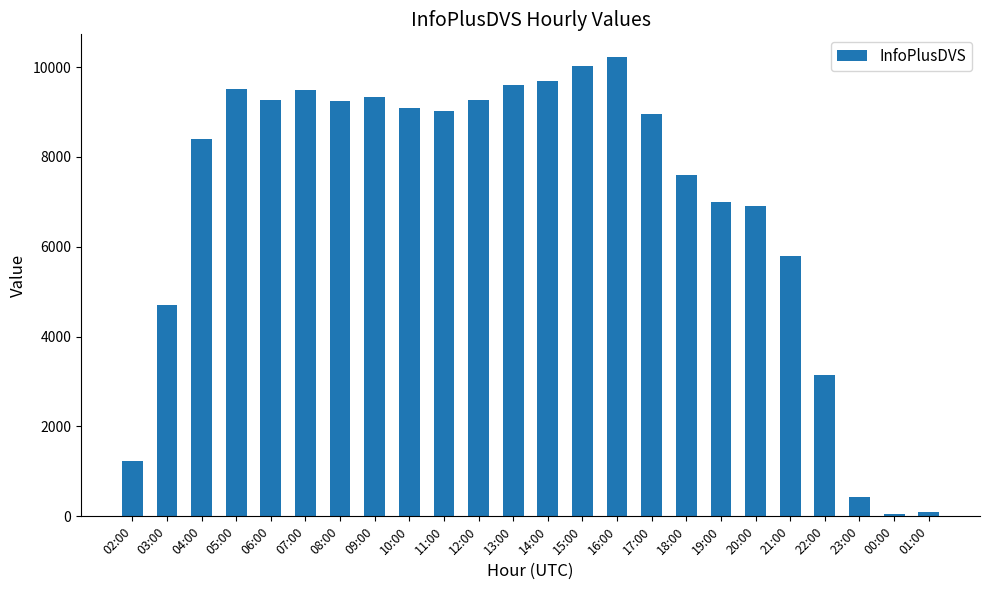

The value at 19:00 is 6998. True or false?

True